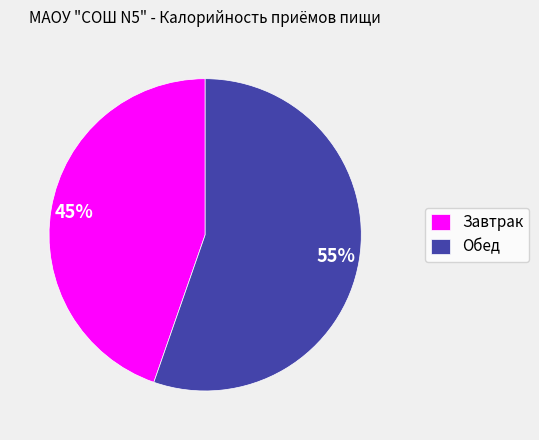

To the nearest percent, what portion does Обед represent?

55%